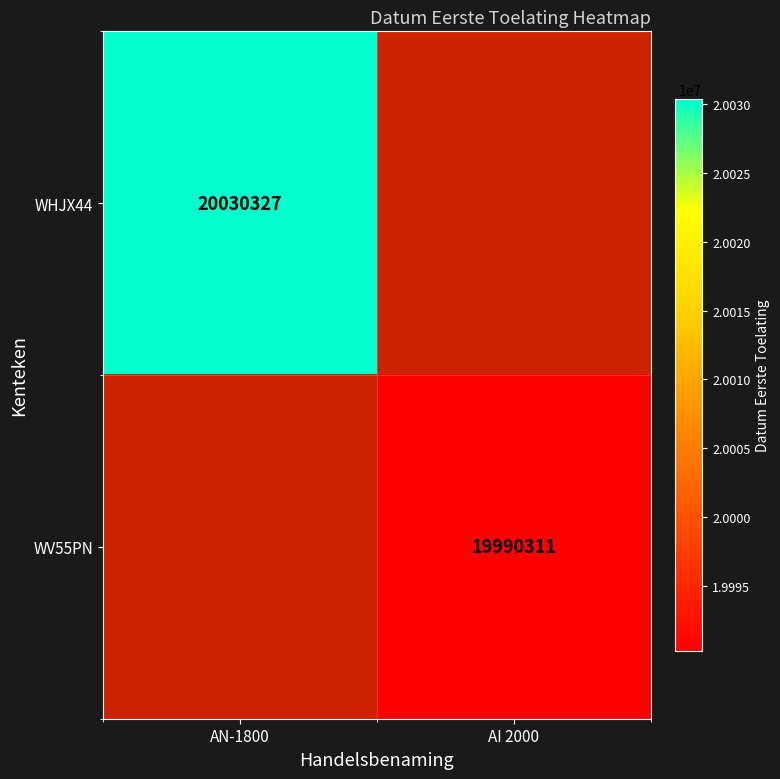

What is the smallest value displayed?

19990311.0